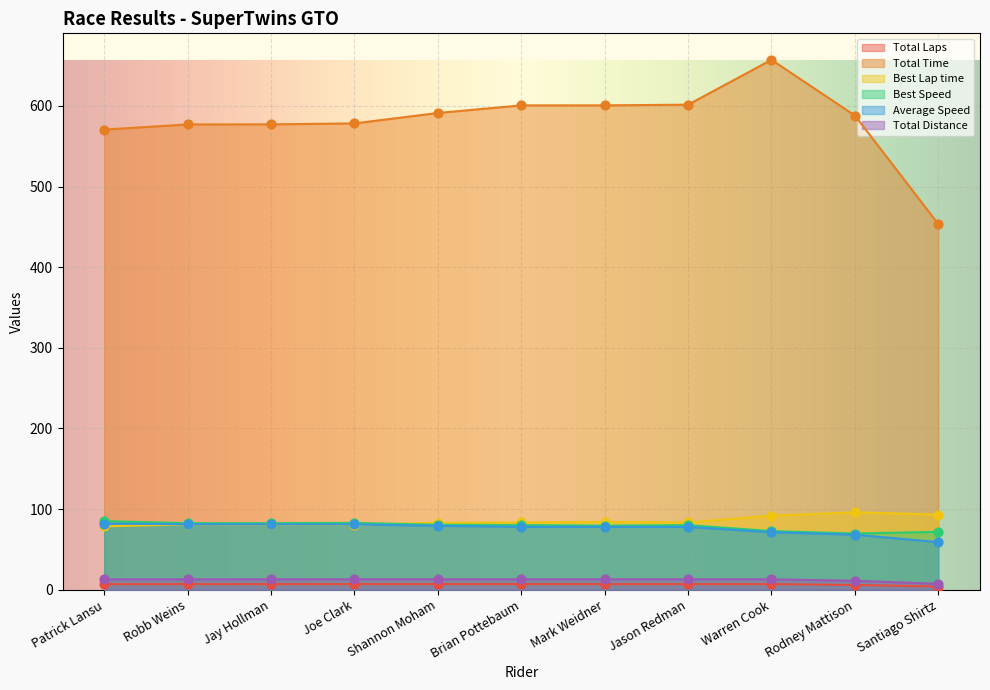

At which category is the sum across all series the highest?

Warren Cook